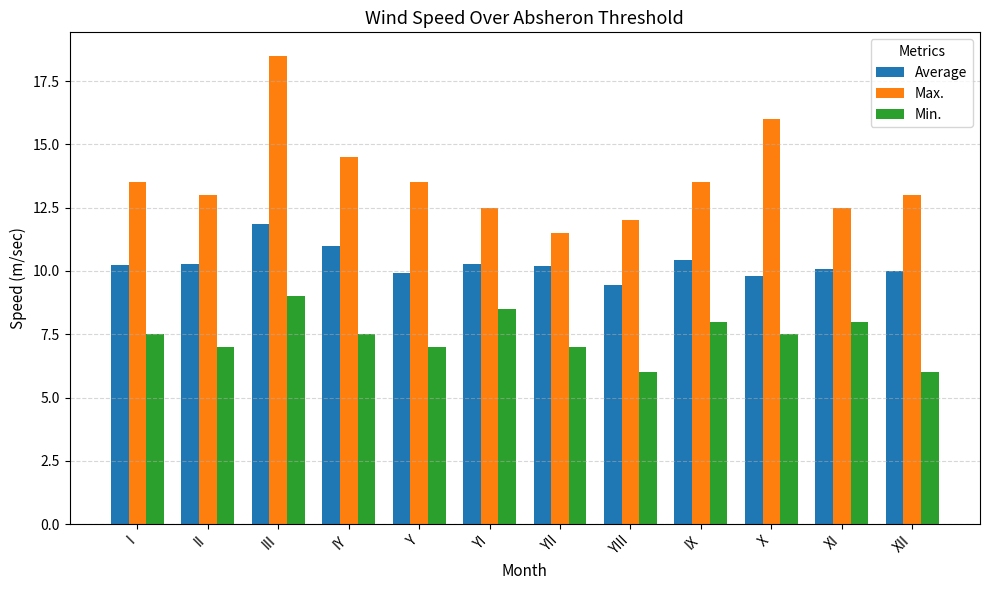

Which series changed the most between IX and XII?

Min.